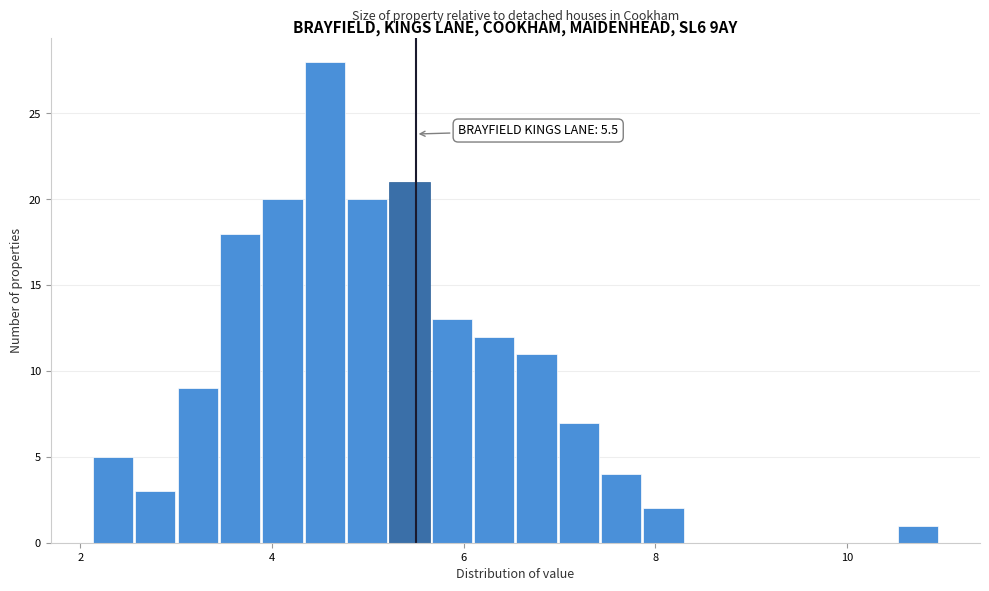

Read against the x-axis, roughly where is the centre of the tallest bar?

4.6